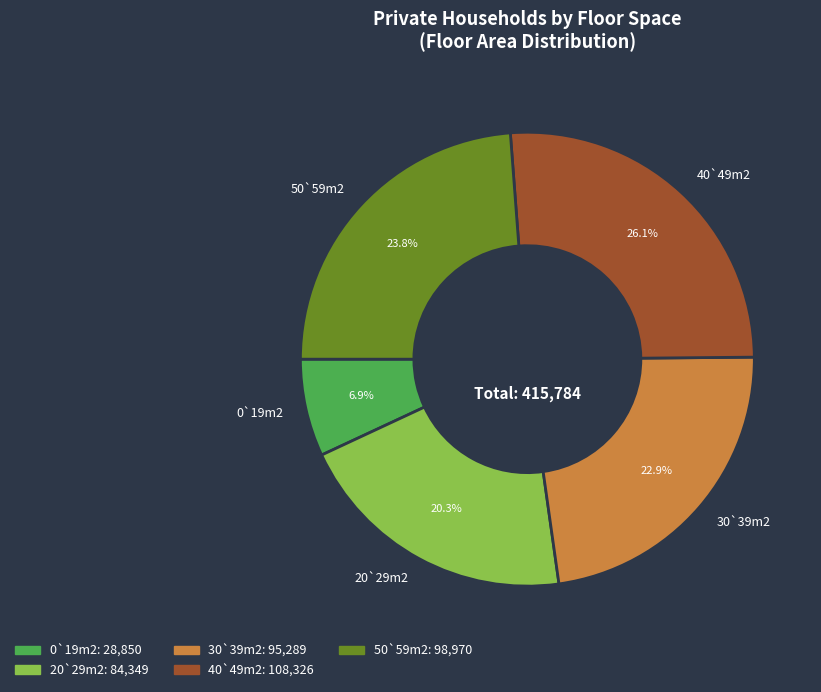

Rank the categories by value from highest to lowest.

40`49m2, 50`59m2, 30`39m2, 20`29m2, 0`19m2